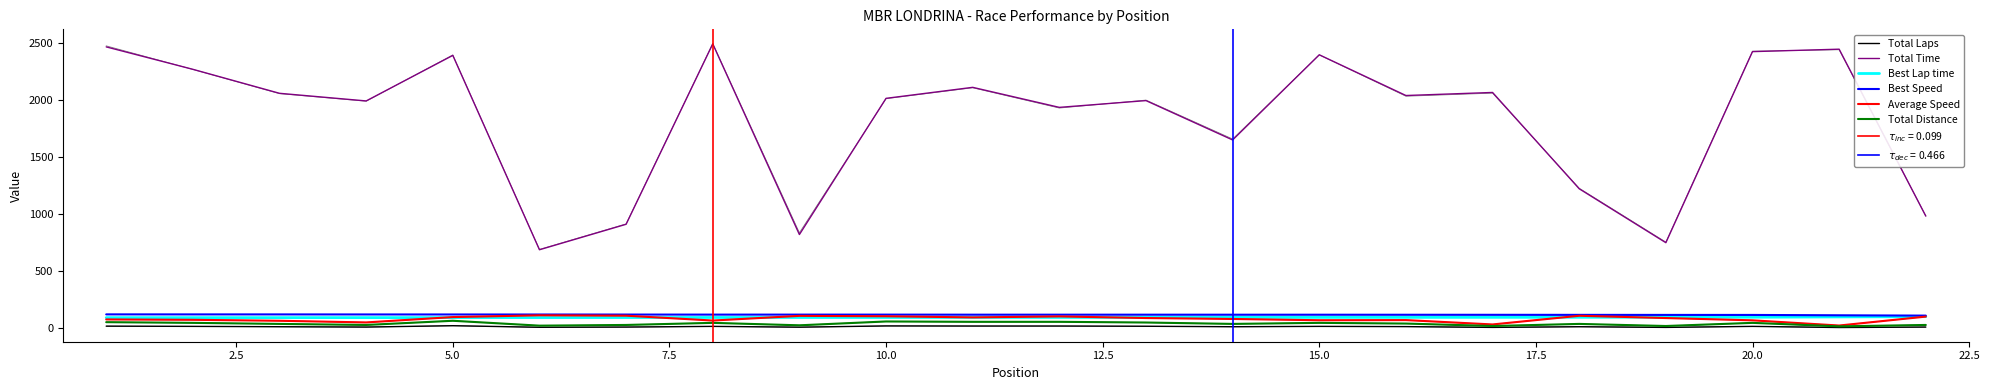

List the series in order of their peak value, lowest first.

Total Laps, Total Distance, Best Lap time, Average Speed, Best Speed, Total Time